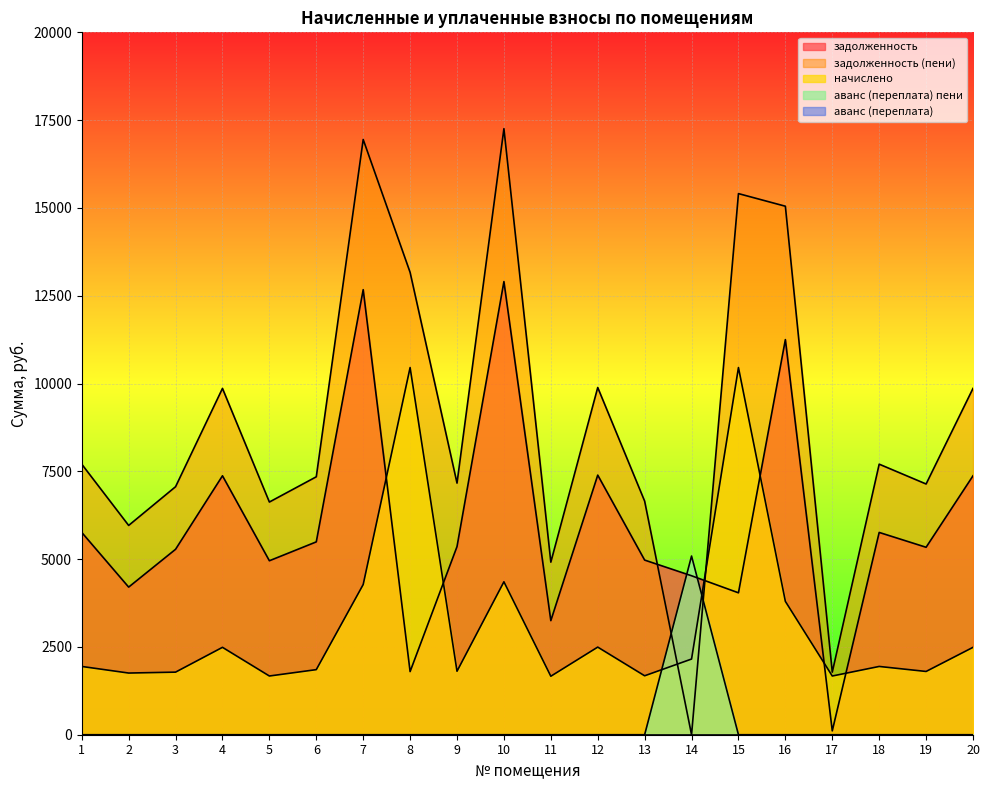

Is it true that аванс (переплата) пени equals 3099.1 at 6?

False